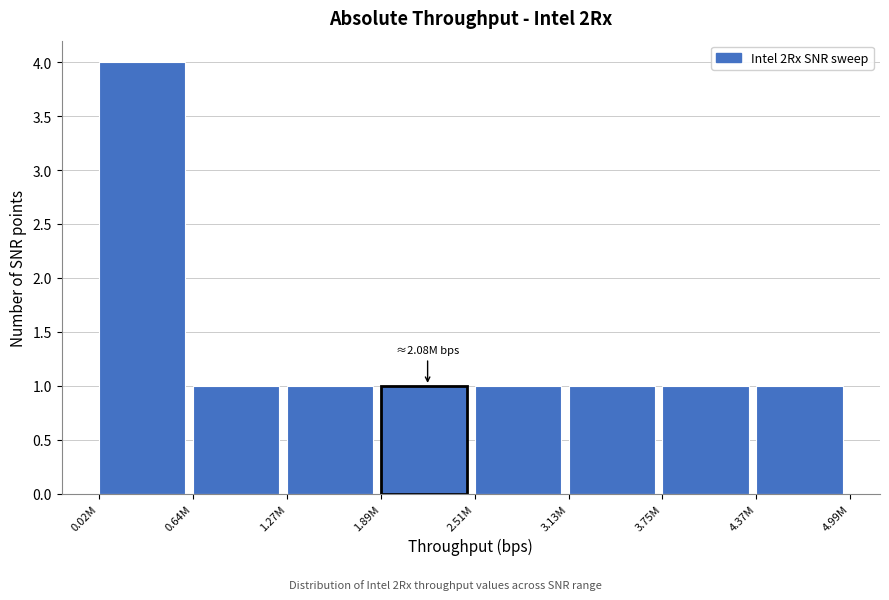

Reading right to left, what are all the values shown in this chart?

4.37M=1	3.75M=1	3.13M=1	2.51M=1	1.89M=1	1.27M=1	0.64M=1	0.02M=4